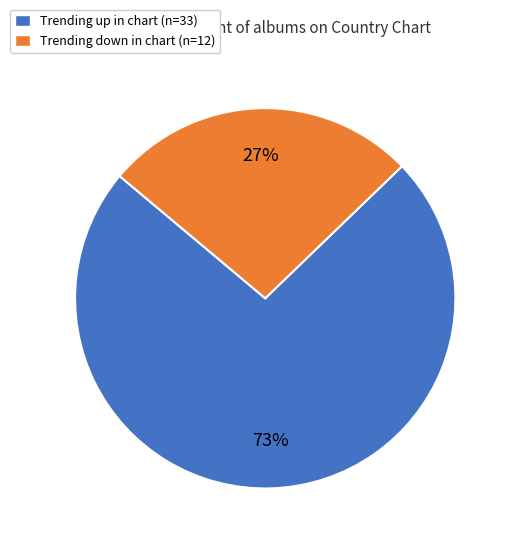

To the nearest percent, what percentage of the pie is Trending up in chart (n=33)?

73%